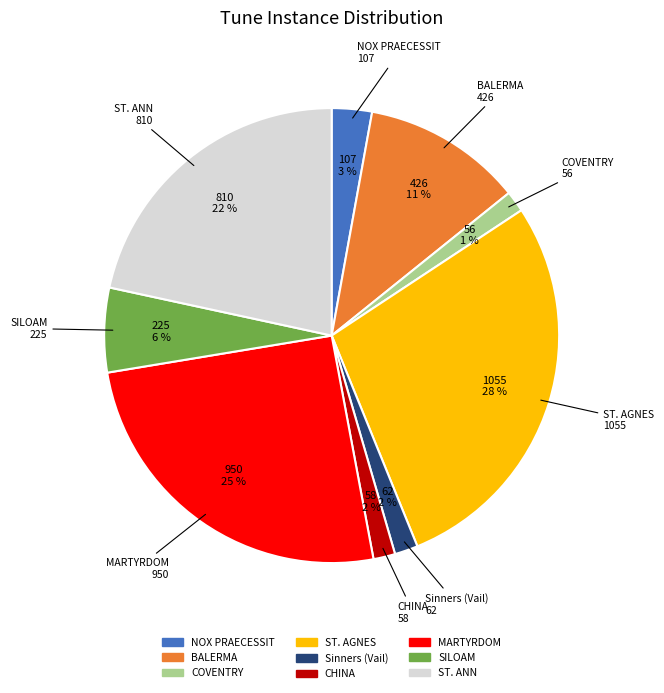

To the nearest percent, what is the difference between the largest and smallest slice percentages?

27%